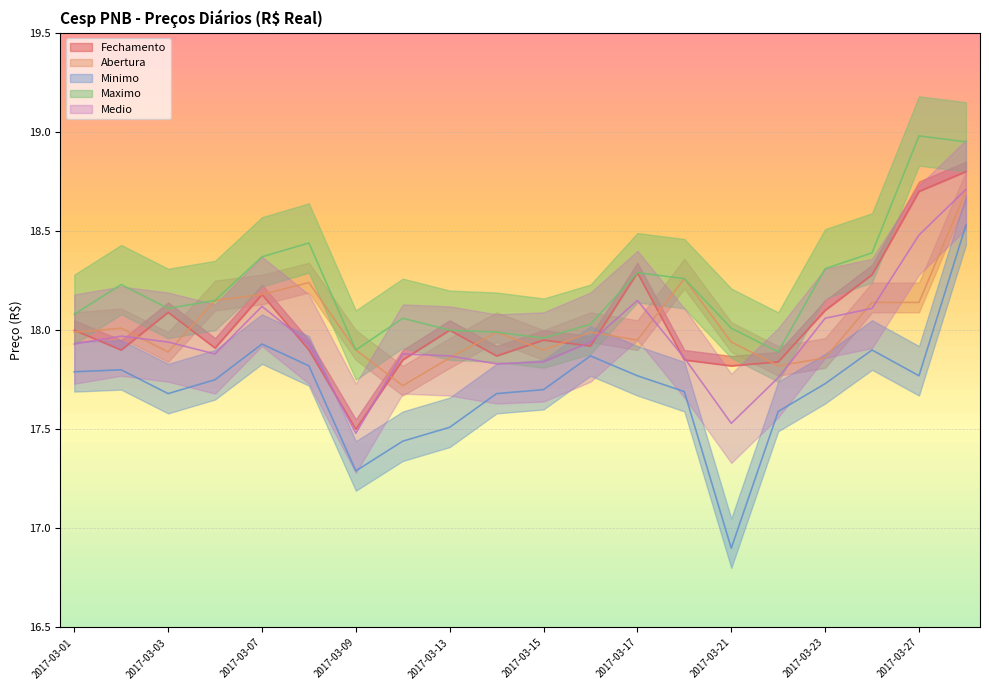

At which category is the sum across all series the highest?

2017-03-28